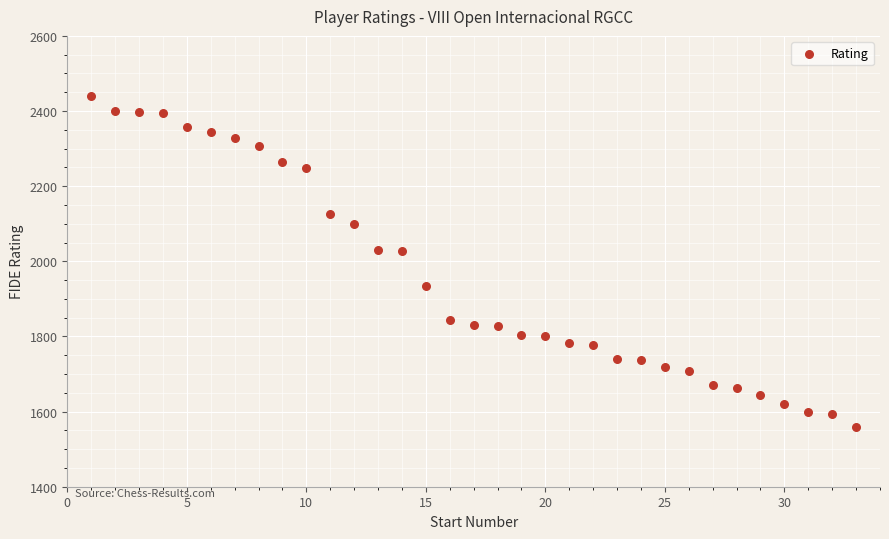

What is the range of X values (max minus min)?

32